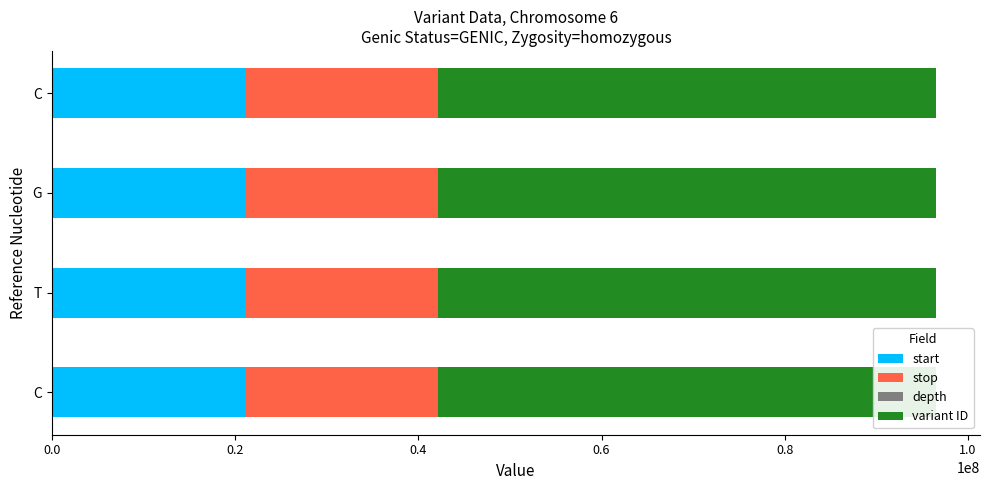

Which series has the largest total across all categories?

variant ID